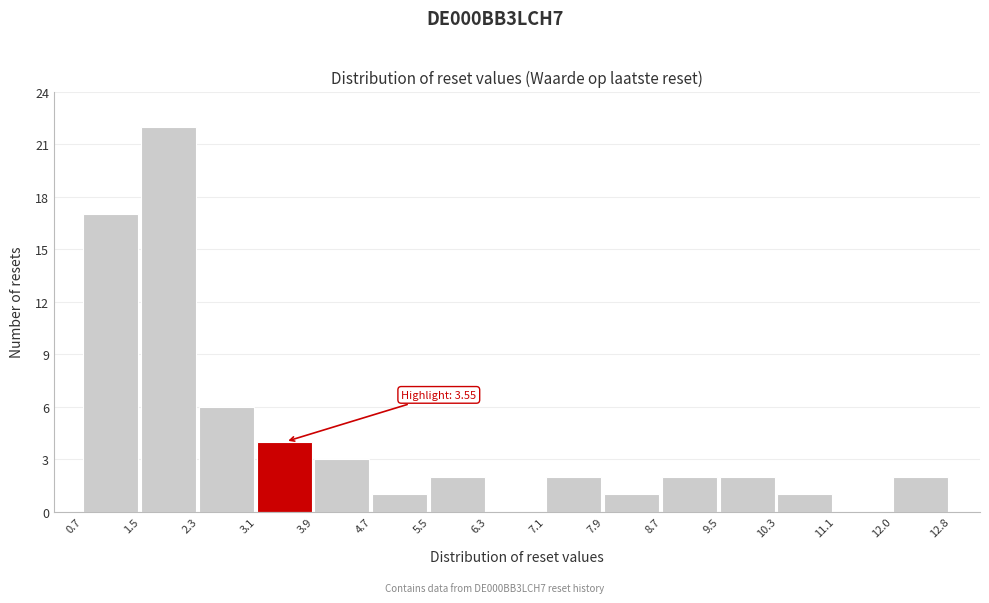

Which range on the x-axis has the tallest bar?

1.5 to 2.3